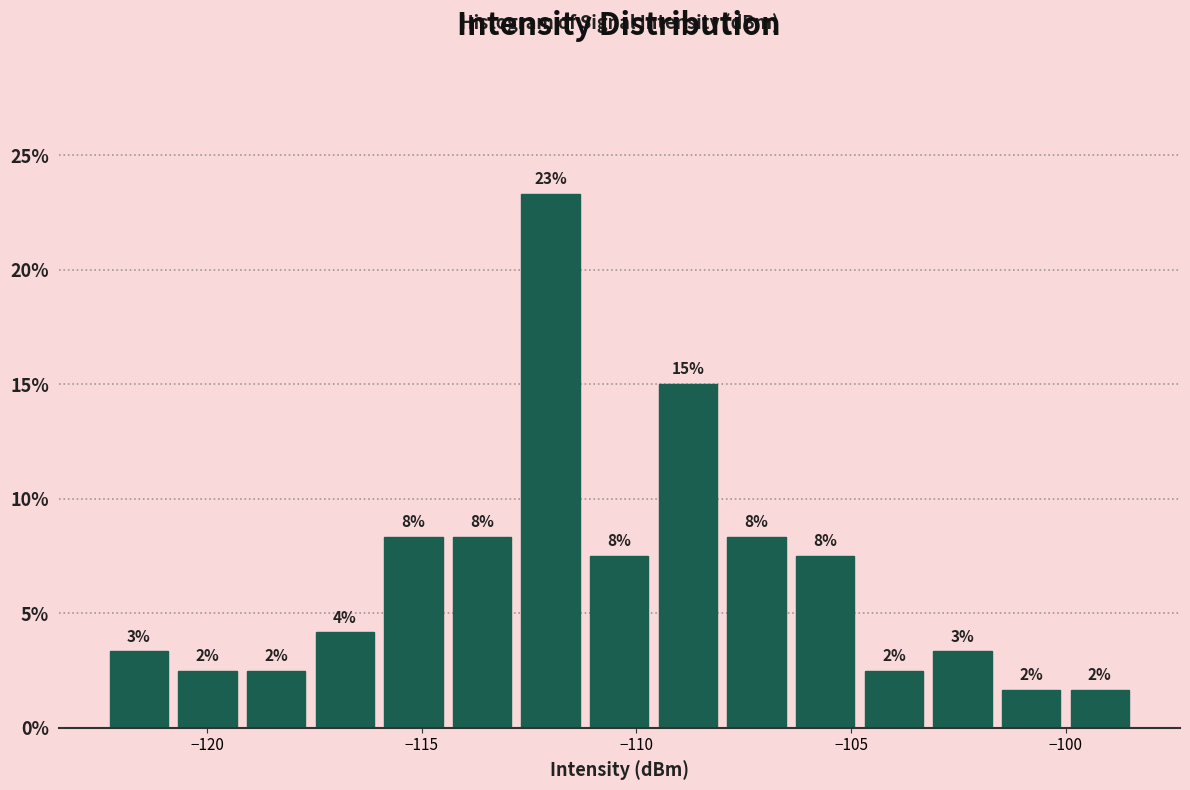

Around what value on the x-axis is the tallest bar? Give the approximate position of its centre, as read against the axis.

-112.0